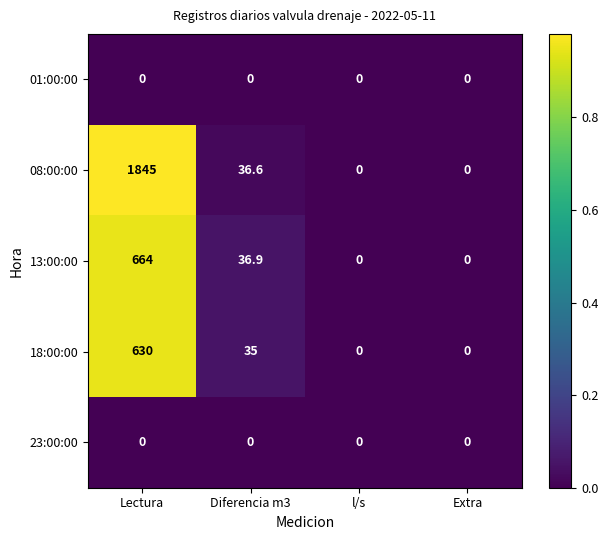

Reading right to left, what are all the values shown in this chart?

01:00:00: 0.0	0.0	0.0	0.0
08:00:00: 0.0	0.0	36.6	1845.0
13:00:00: 0.0	0.0	36.9	664.0
18:00:00: 0.0	0.0	35.0	630.0
23:00:00: 0.0	0.0	0.0	0.0